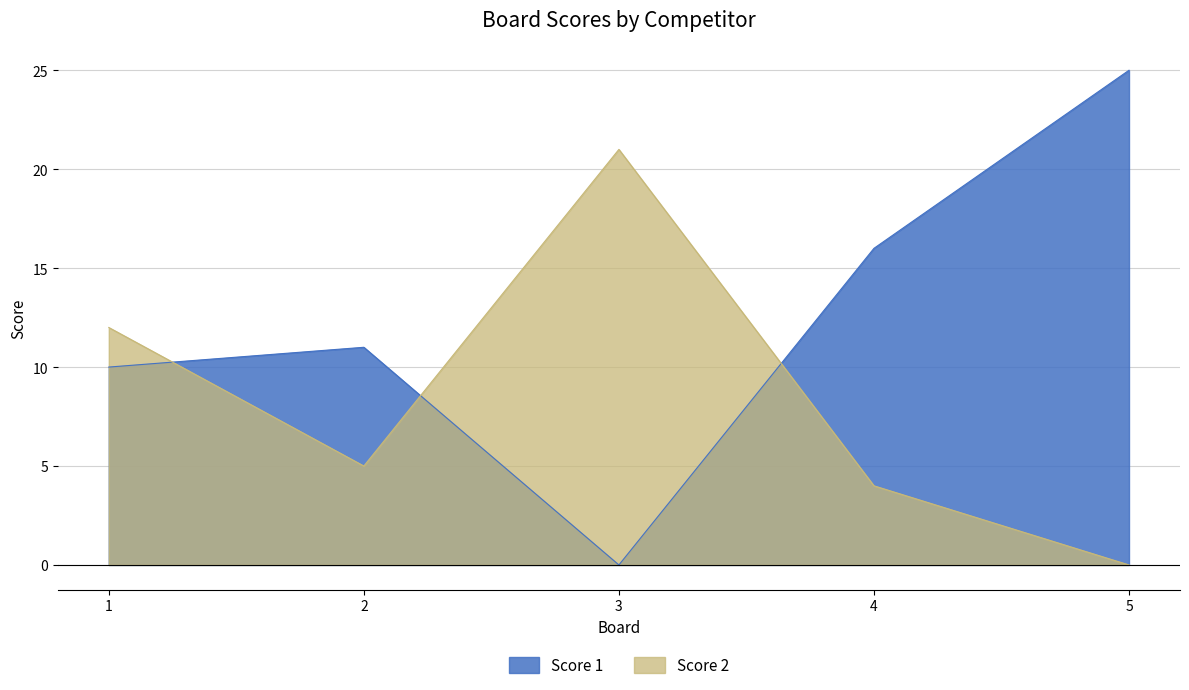

What are all the series names shown in the legend?

Score 1, Score 2